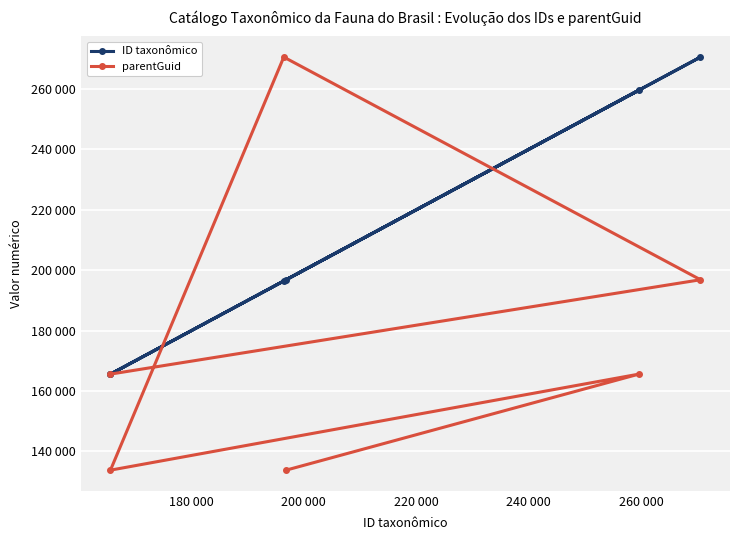

What are all the series names shown in the legend?

ID taxonômico, parentGuid